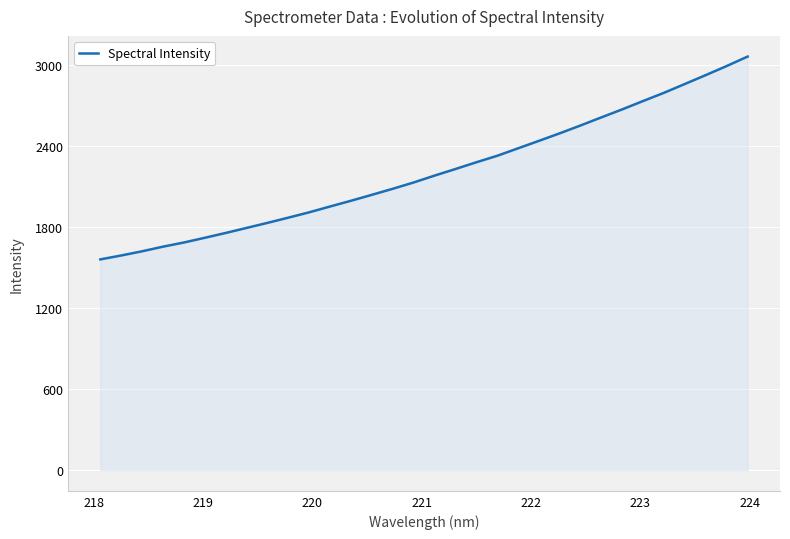

What is the smallest value displayed?

1561.2